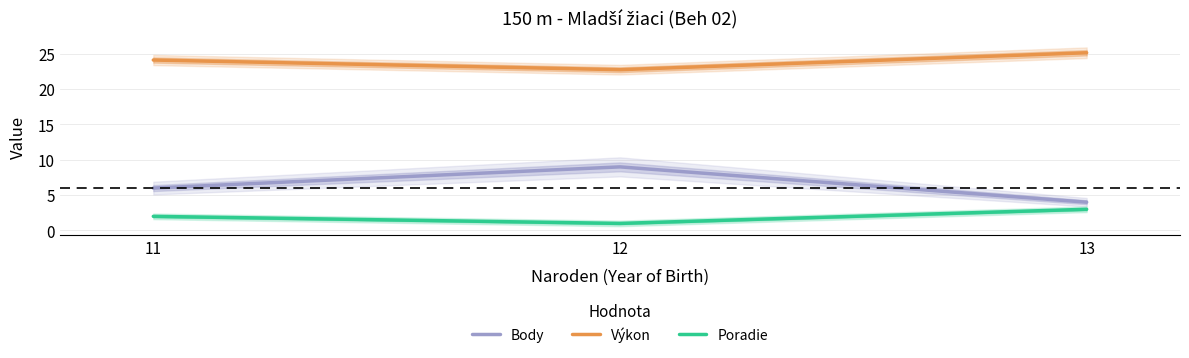

How many lines are shown in the chart?

3